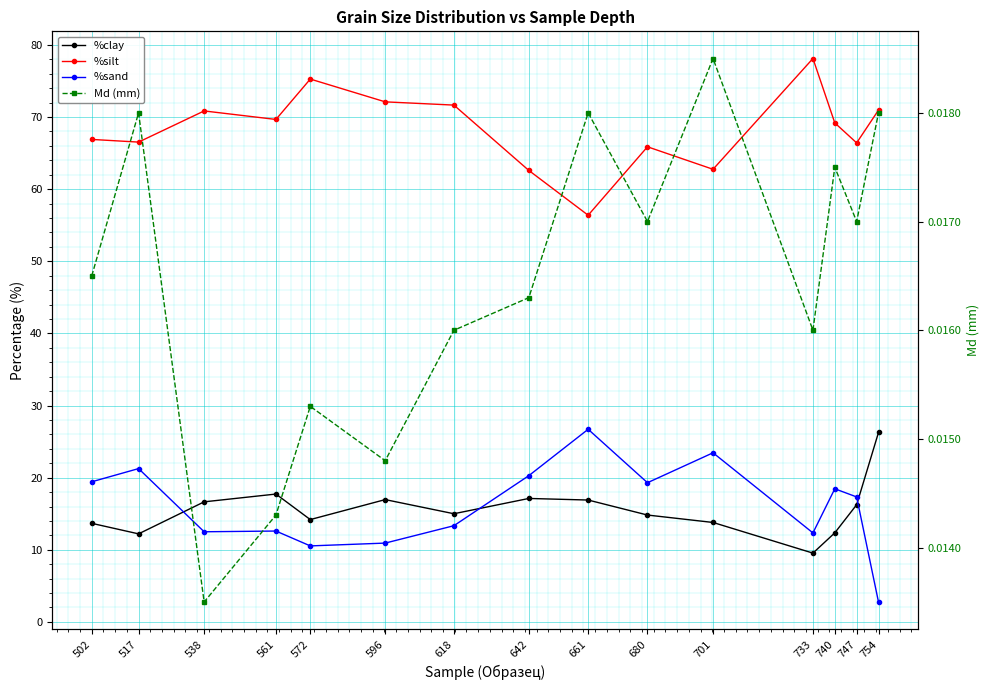

At which category does %clay reach its first local valley?

517